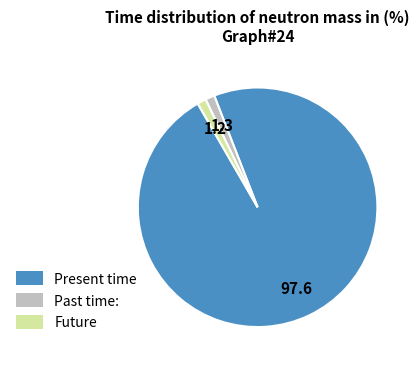

Is it true that Present time is 98% of the pie?

True